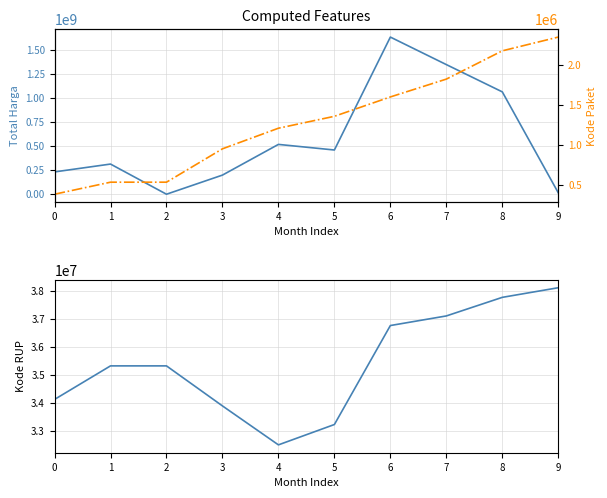

True or false: Kode Paket and Kode RUP intersect in this chart.

False